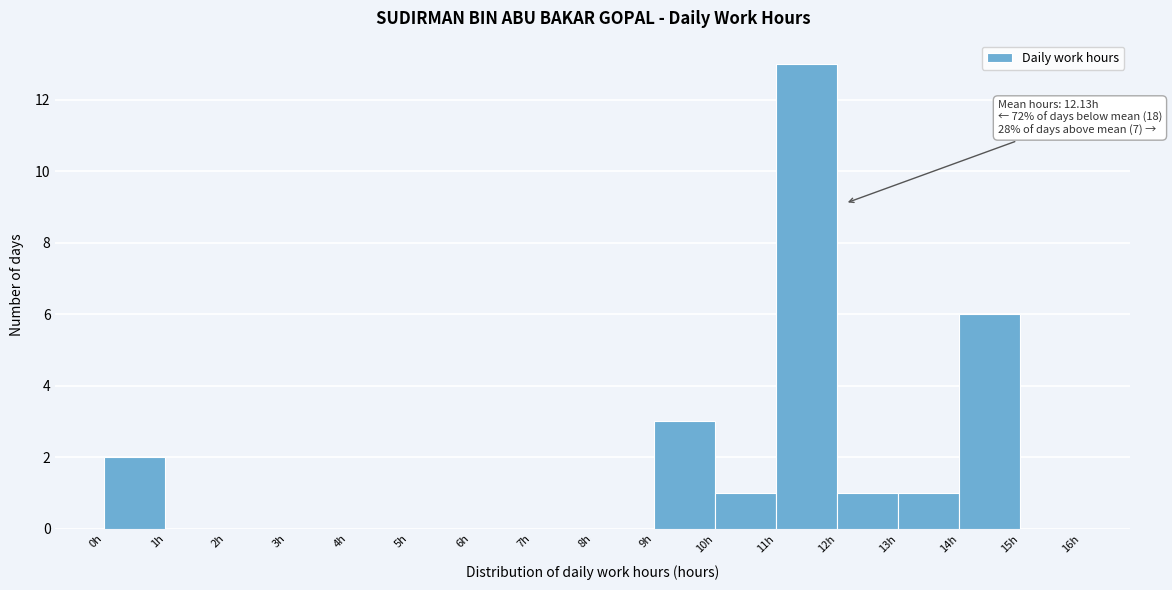

Over which range of the x-axis is the bar tallest?

11 to 12